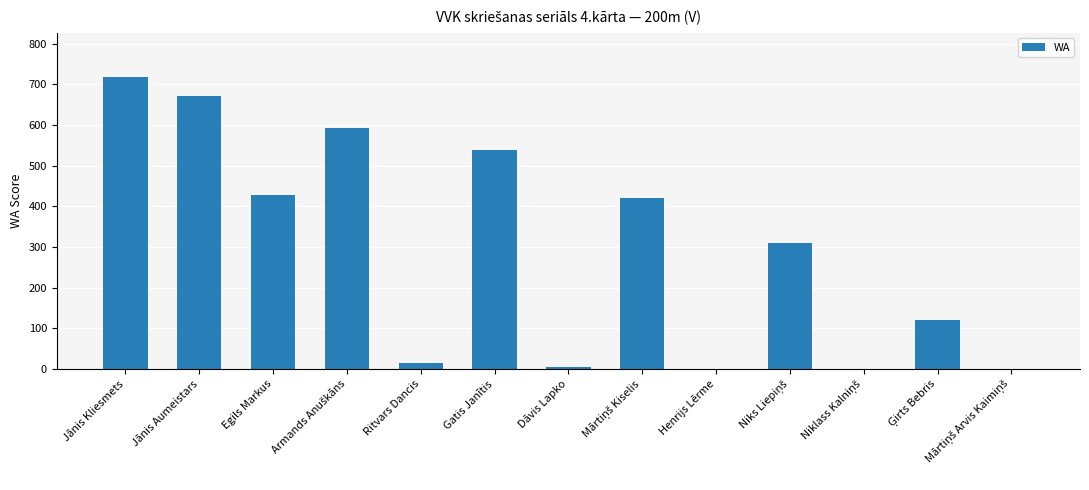

Reading right to left, what are all the values shown in this chart?

0	121	0	309	0	420	5	538	14	592	429	671	719